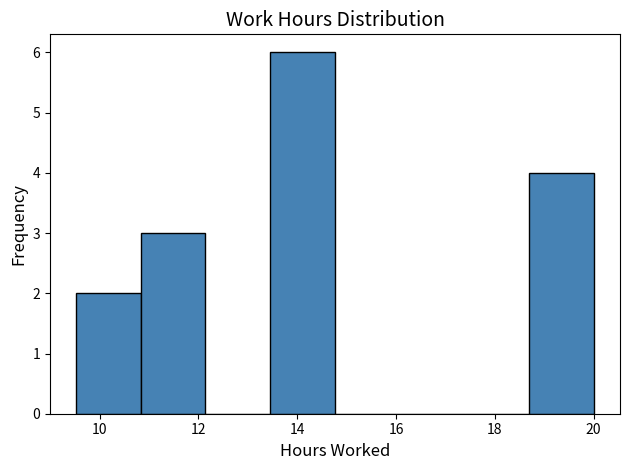

What is the height of the bar covering 10.8 to 12.2 on the x-axis? Neither the bar edges nor the heights are printed on the chart, so give them approximately, as read against the axes.

3